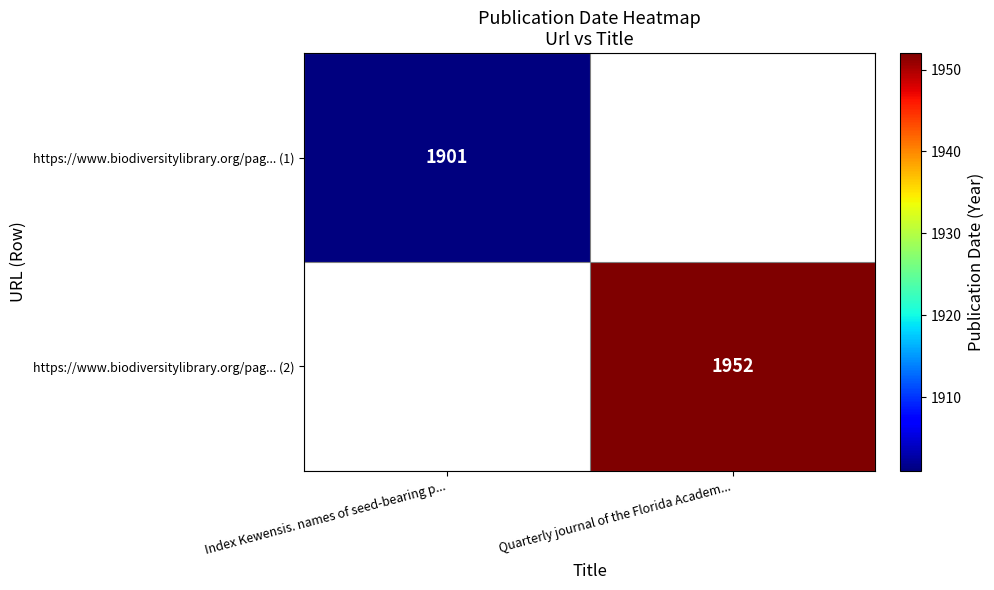

Is the value of https://www.biodiversitylibrary.org/pag... (1) at Index Kewensis. names of seed-bearing p... greater than the value of https://www.biodiversitylibrary.org/pag... (2) at Quarterly journal of the Florida Academ...?

No